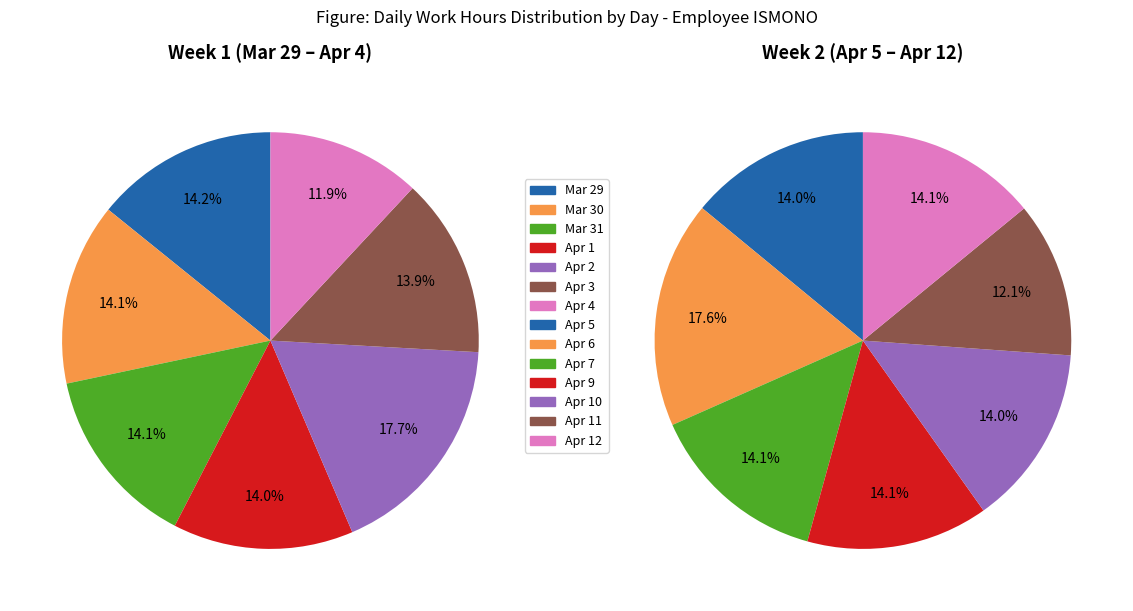

Is there a majority slice in this chart?

No